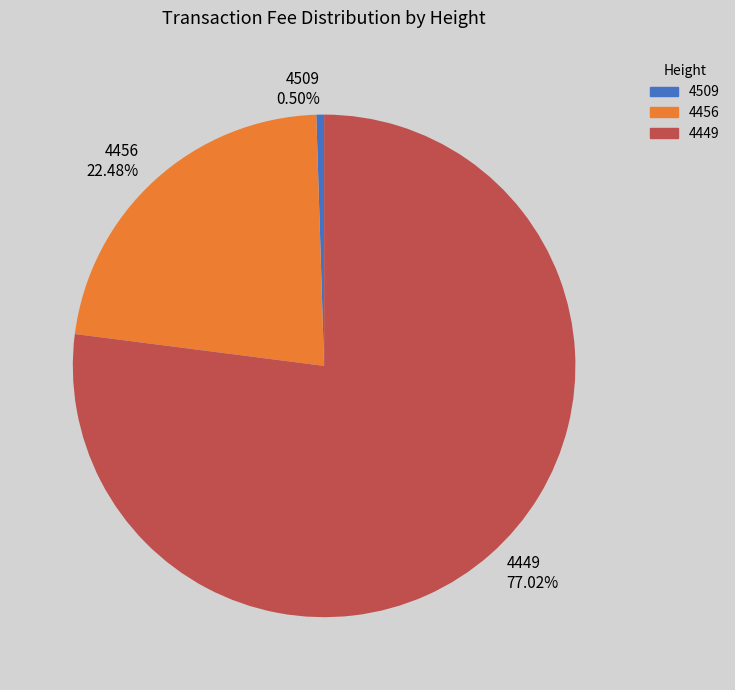

What is the majority slice?

4449